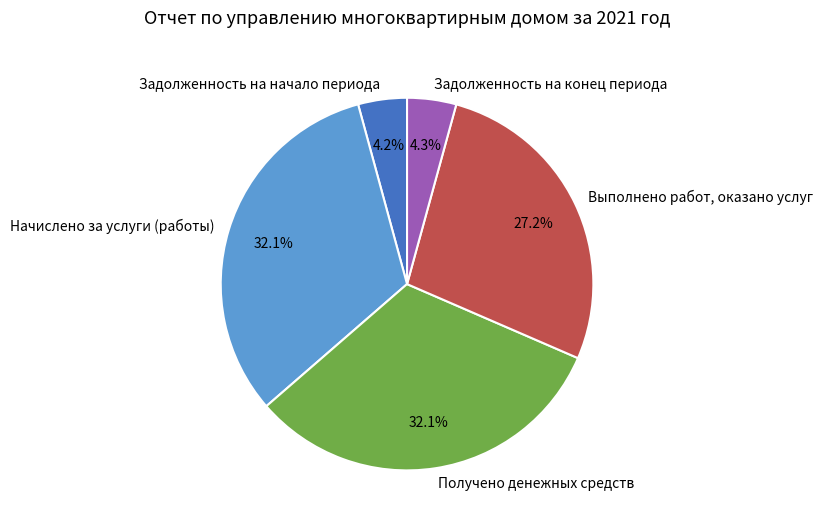

Is there a majority slice in this chart?

No